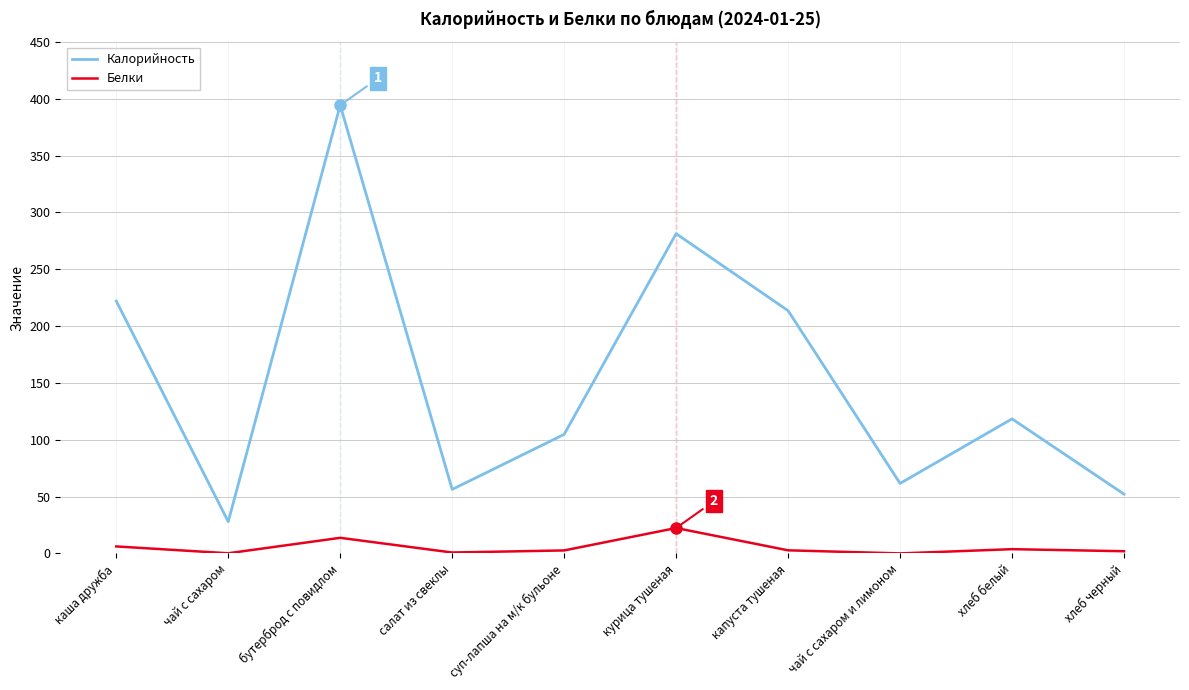

In Белки, how many points are higher than both neighbors (excluding endpoints)?

3